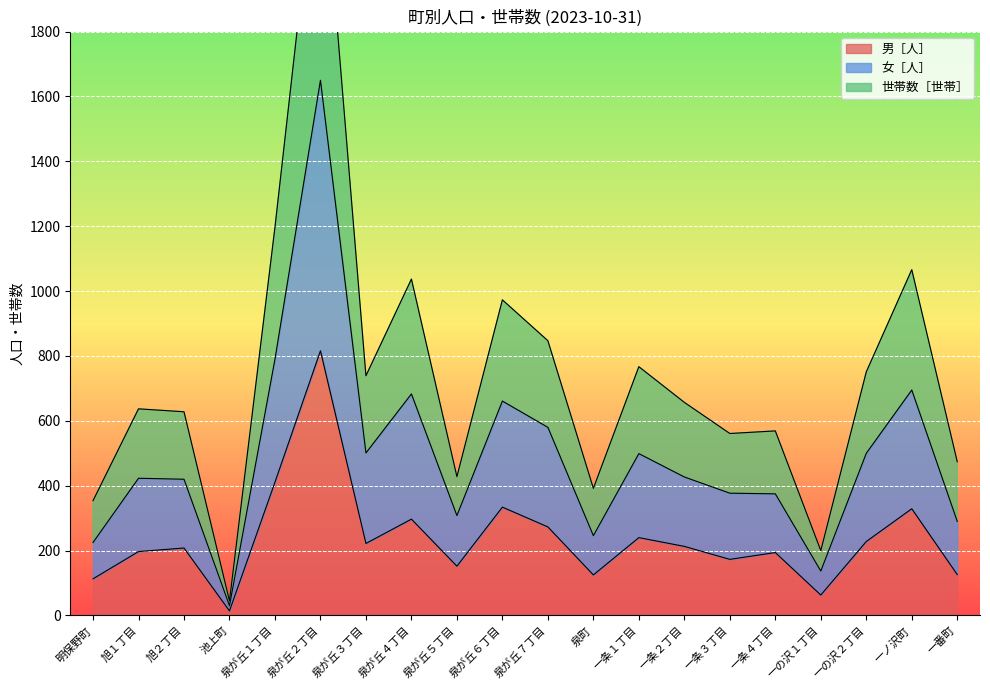

True or false: 男［人］ has a value of 116 at 泉が丘４丁目.

False